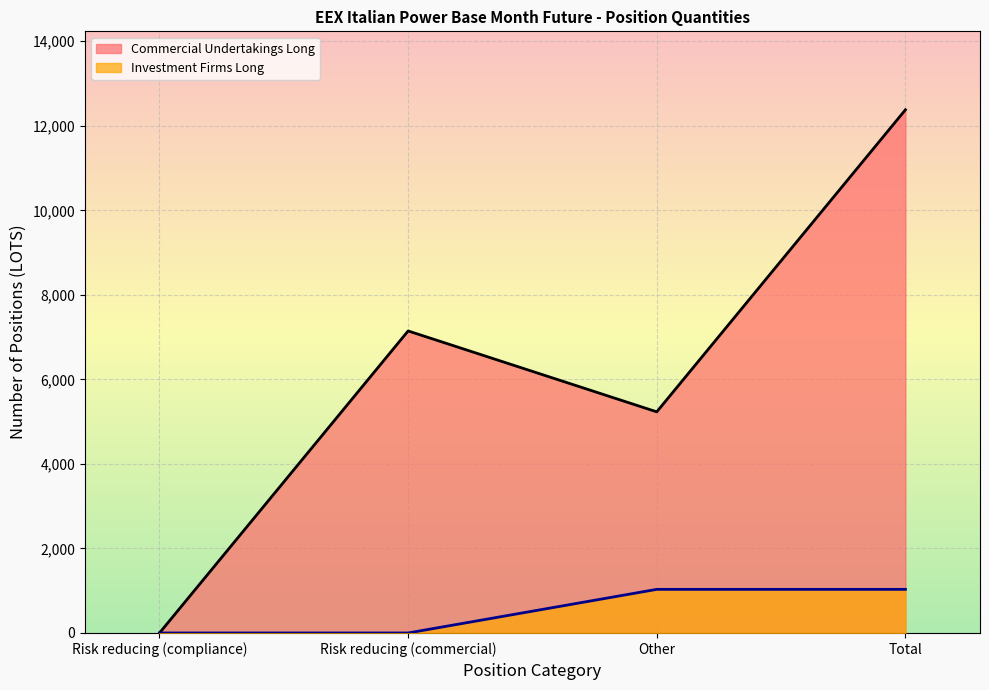

Which has a higher value, Other or Total?

Total